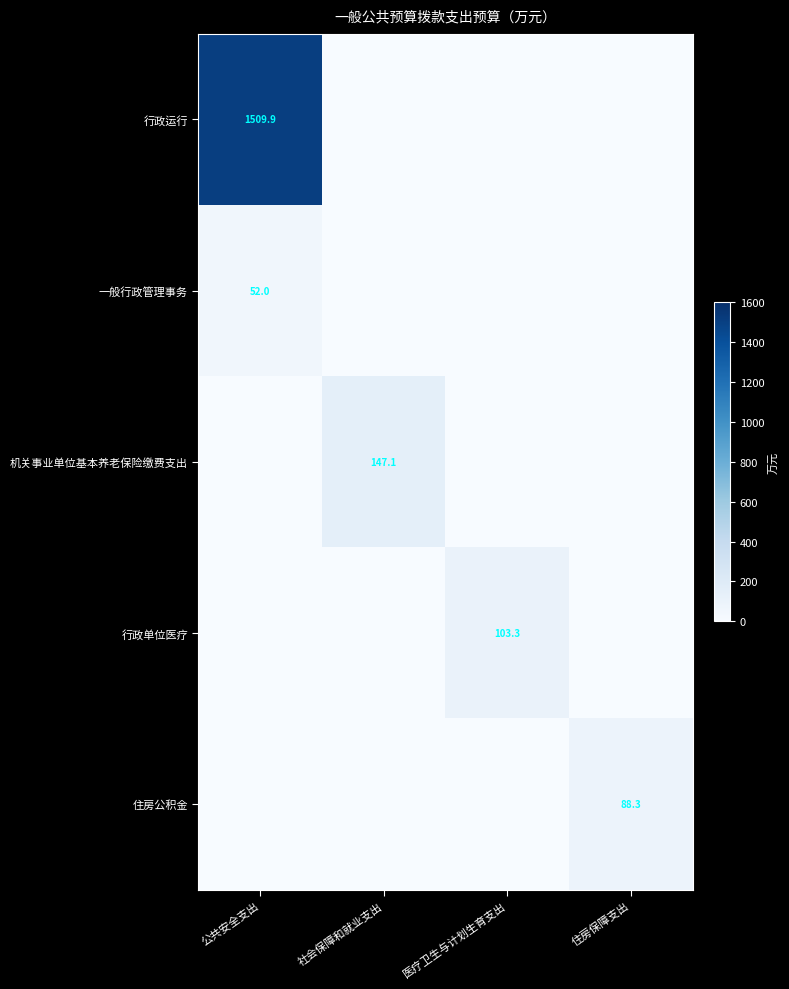

True or false: 住房公积金 has a value of 158.9 at 住房保障支出.

False